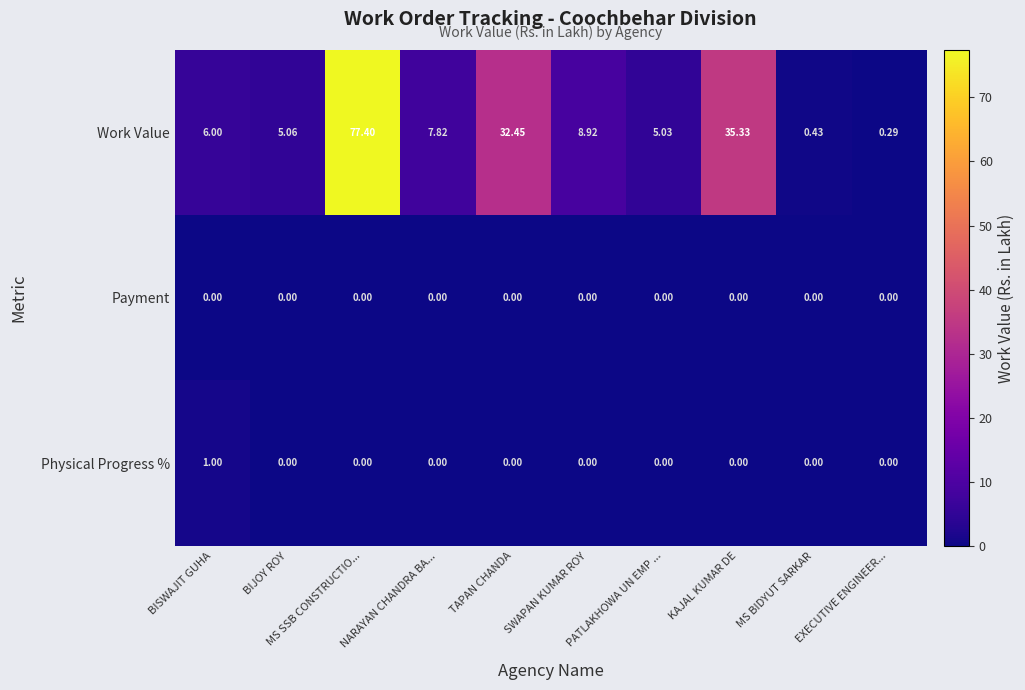

At which label does Work Value first exceed 7?

MS SSB CONSTRUCTIO...